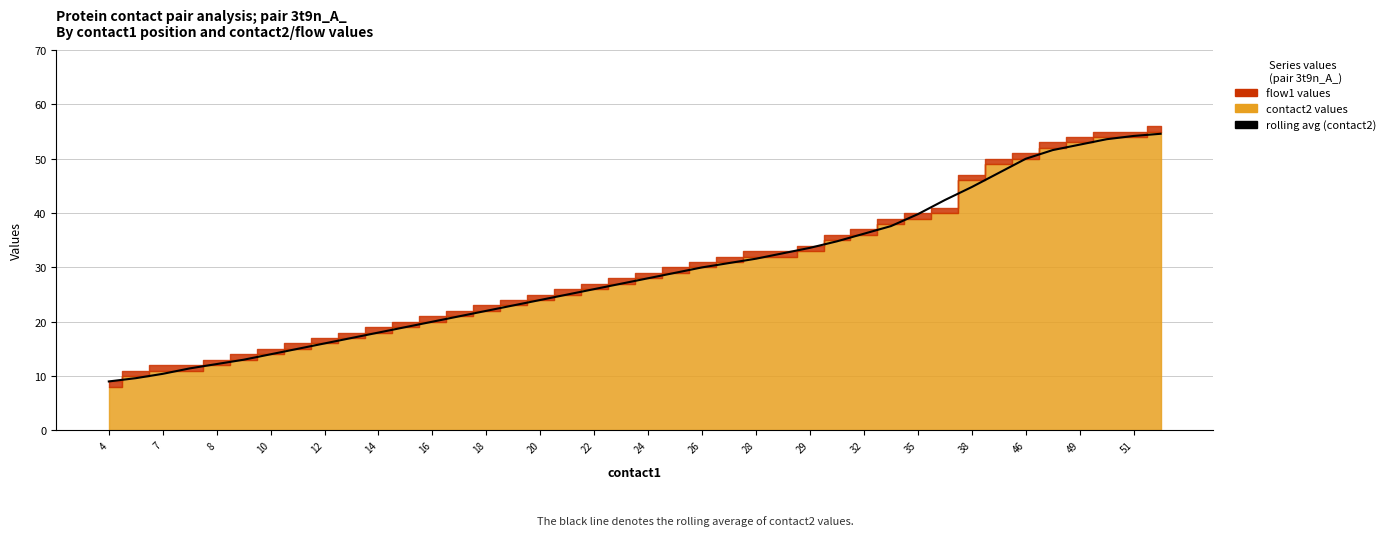

What is the label of the 27th point from the right?

29